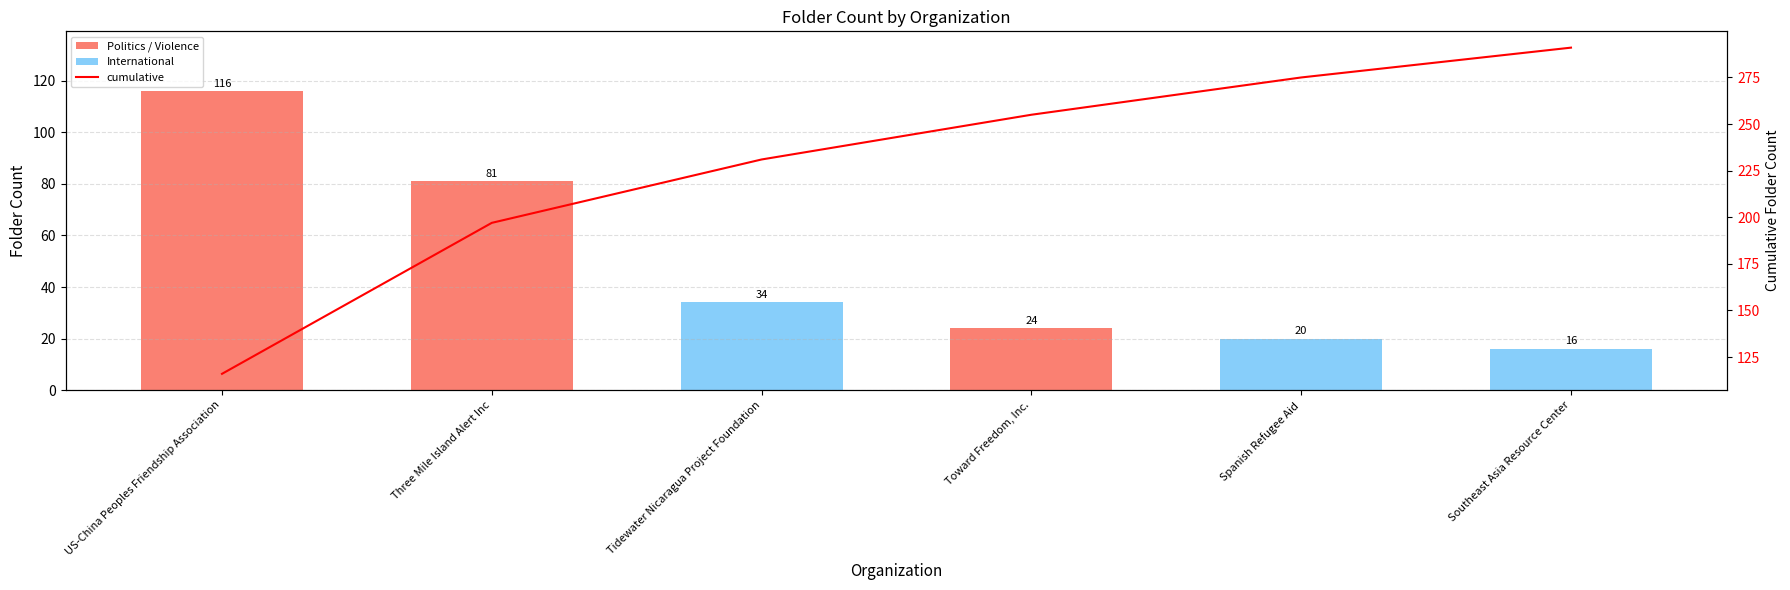

What is the approximate value of folder_count at Tidewater Nicaragua Project Foundation?

34